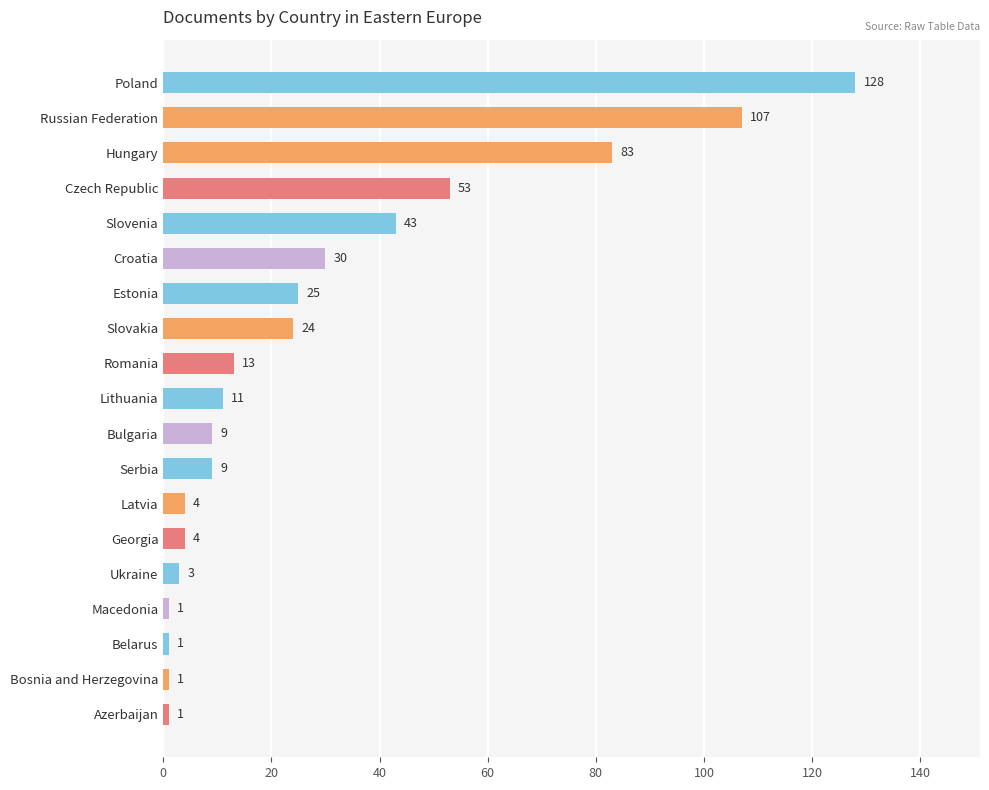

The value at Lithuania is 6. True or false?

False